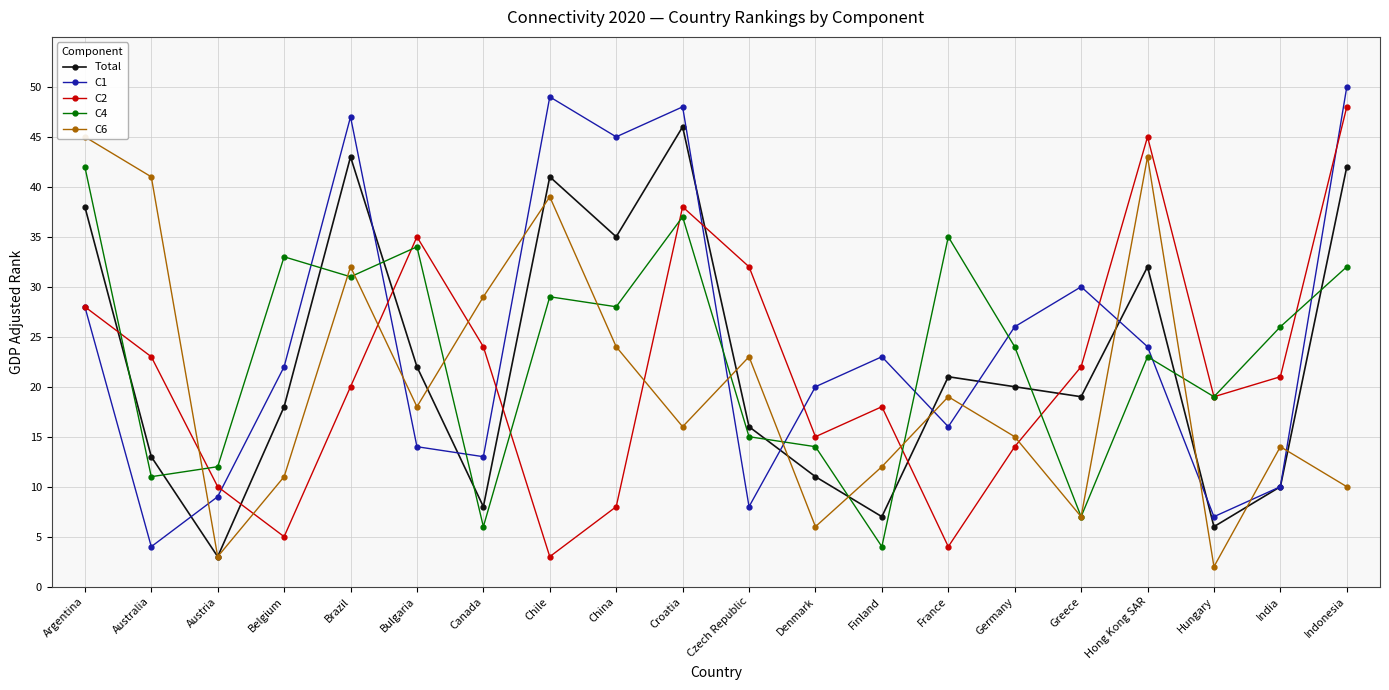

Rank the categories by Total value from lowest to highest.

Austria, Hungary, Finland, Canada, India, Denmark, Australia, Czech Republic, Belgium, Greece, Germany, France, Bulgaria, Hong Kong SAR, China, Argentina, Chile, Indonesia, Brazil, Croatia